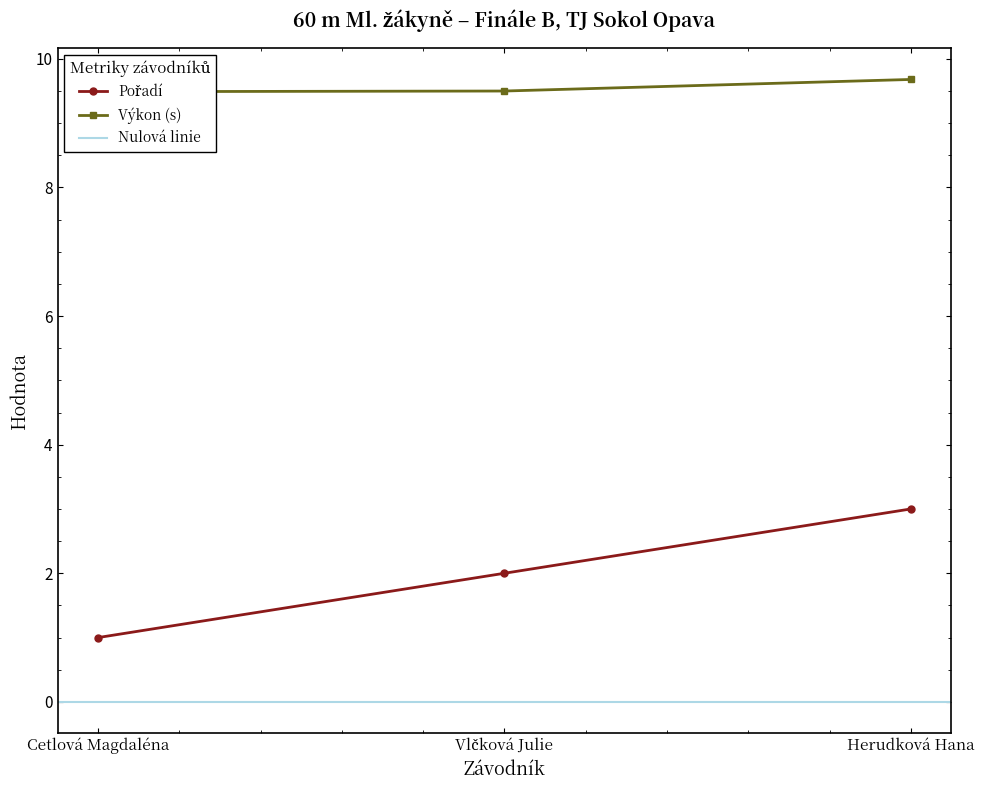

Is it true that Výkon equals 9.7 at Herudková Hana?

True